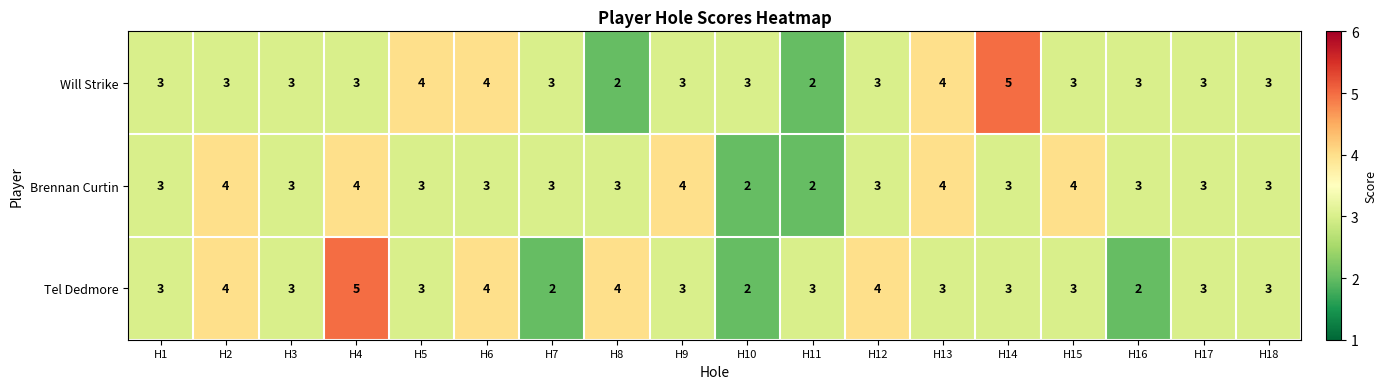

What is the average value of the Tel Dedmore series?

3